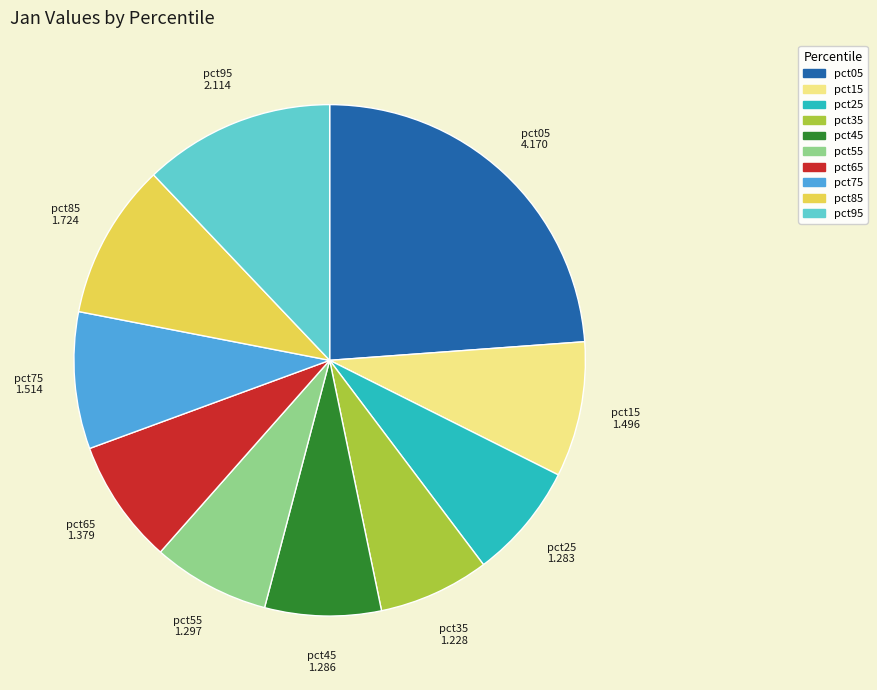

The pct05 slice represents 29% of the pie. True or false?

False